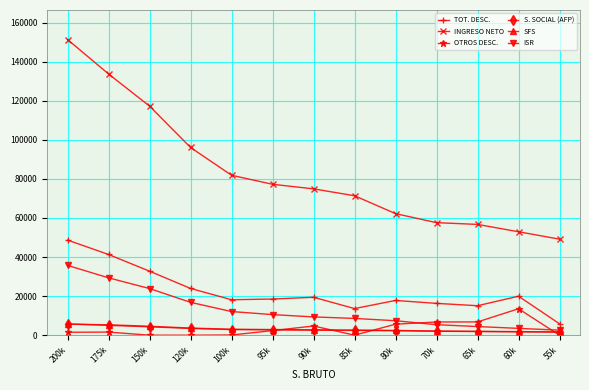

What is the average value of the S. SOCIAL (AFP) series?

2969.3